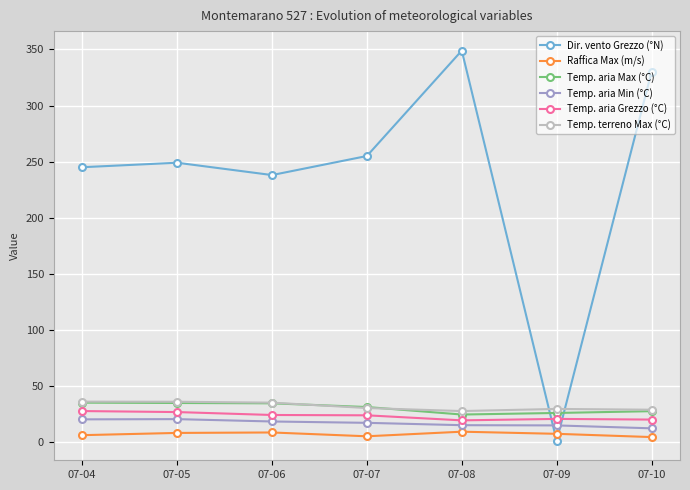

What is the highest value of the Raffica Max (m/s) series?

9.1